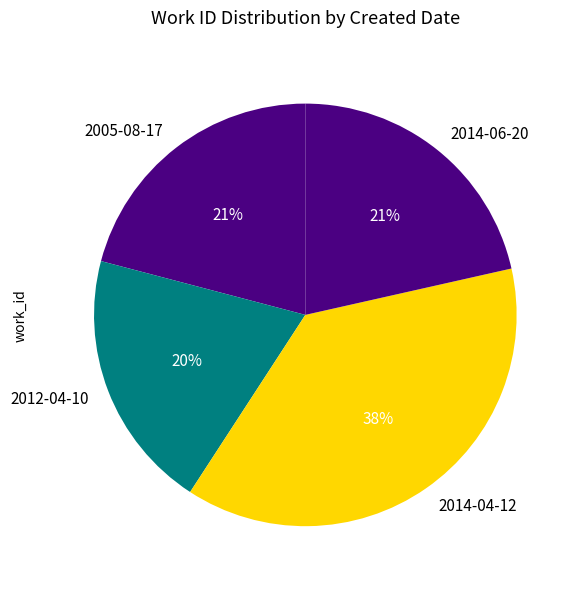

Between 2014-06-20 and 2012-04-10, which is larger?

2014-06-20